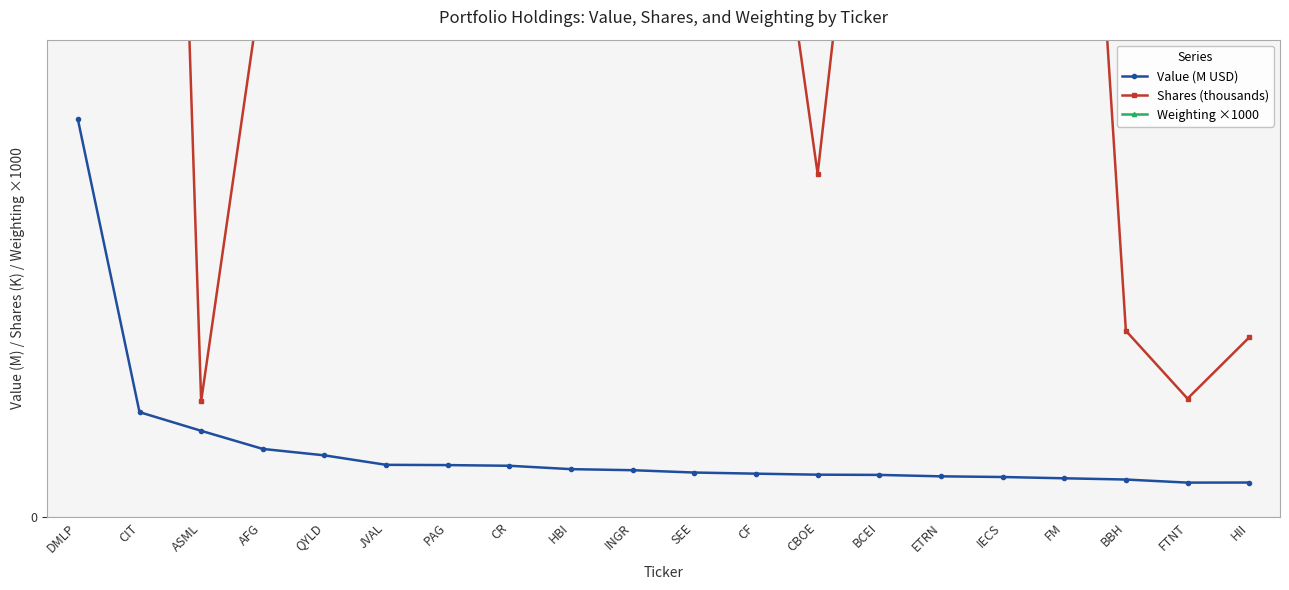

What are all the series names shown in the legend?

Value (M USD), Shares (thousands), Weighting ×1000